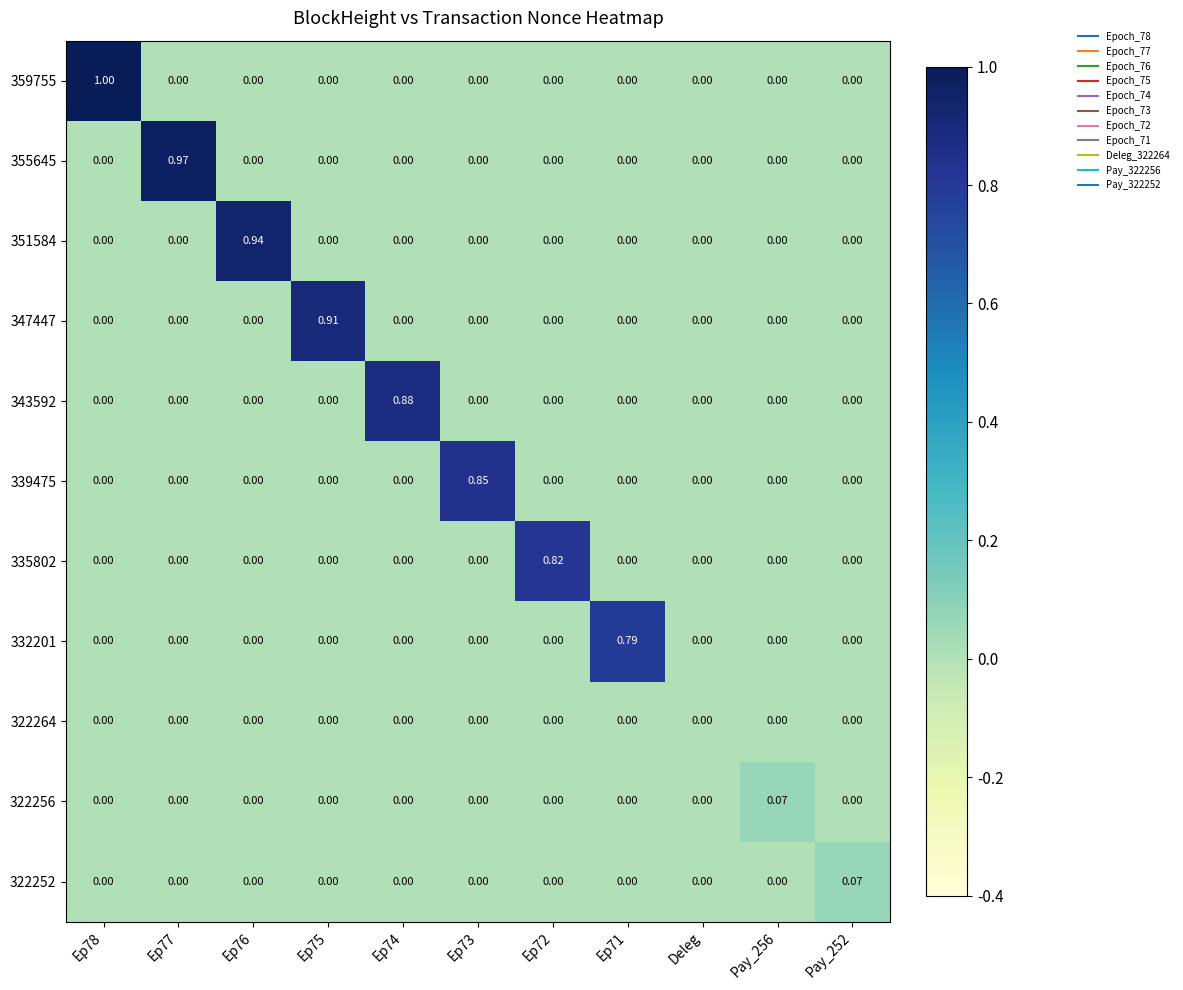

Between Ep77 and Ep76, which series saw the biggest shift?

355645